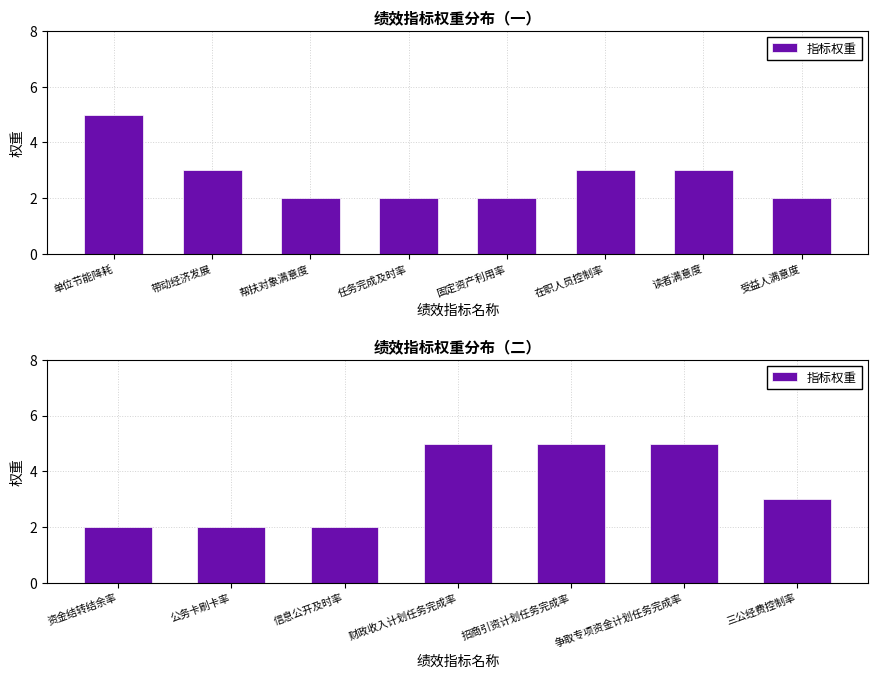

What position from the left is 三公经费控制率?

7